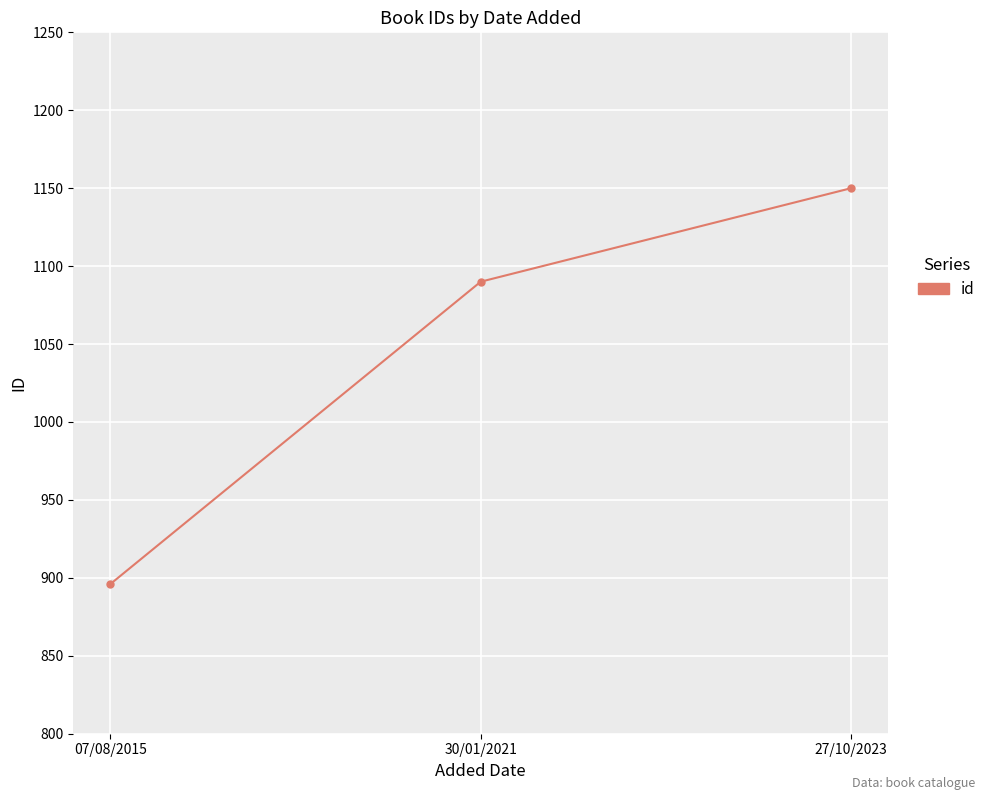

What is the difference between the maximum and minimum values?

254